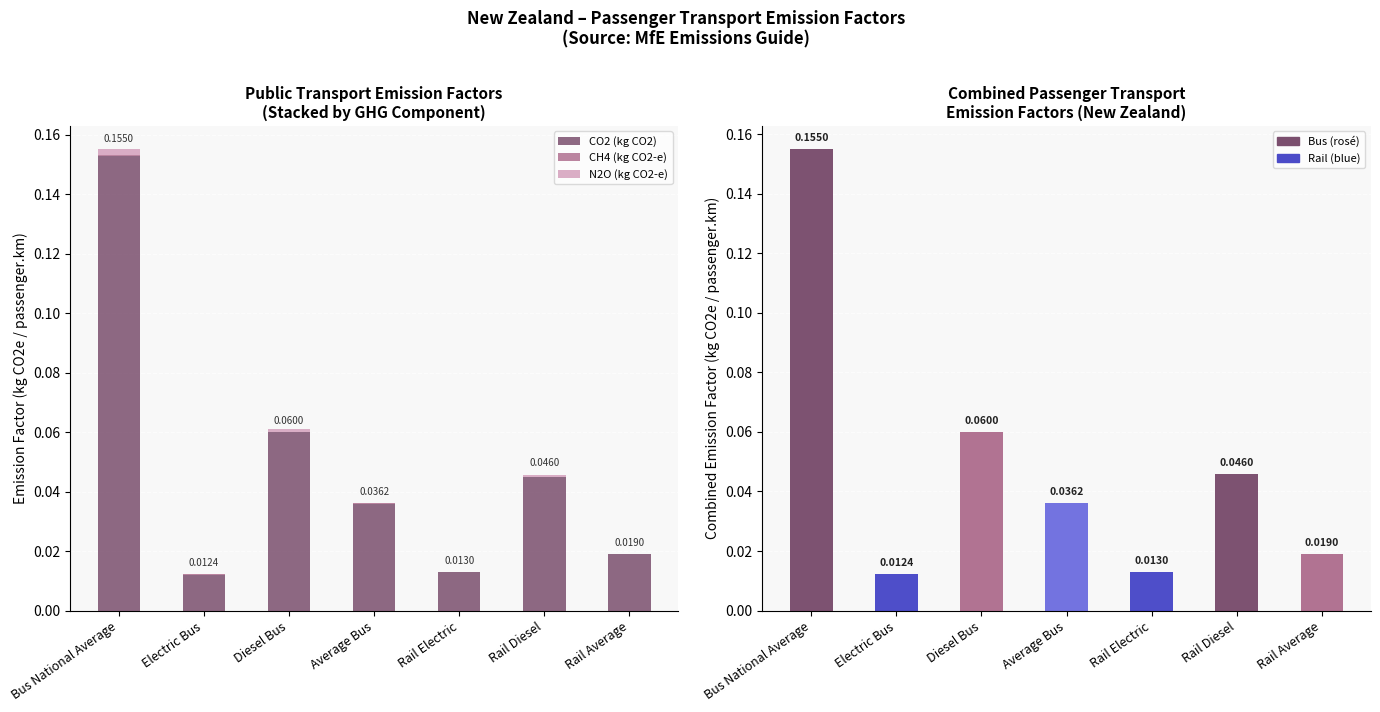

Reading left to right, what are all the values shown in this chart?

CO2 (kg CO2): 0.2	0.0	0.1	0.0	0.0	0.0	0.0
CH4 (kg CO2-e): 0.0	0.0	0.0	0.0	0.0	0.0	0.0
N2O (kg CO2-e): 0.0	0.0	0.0	0.0	0.0	0.0	0.0
Combined Emission Factor: 0.2	0.0	0.1	0.0	0.0	0.0	0.0